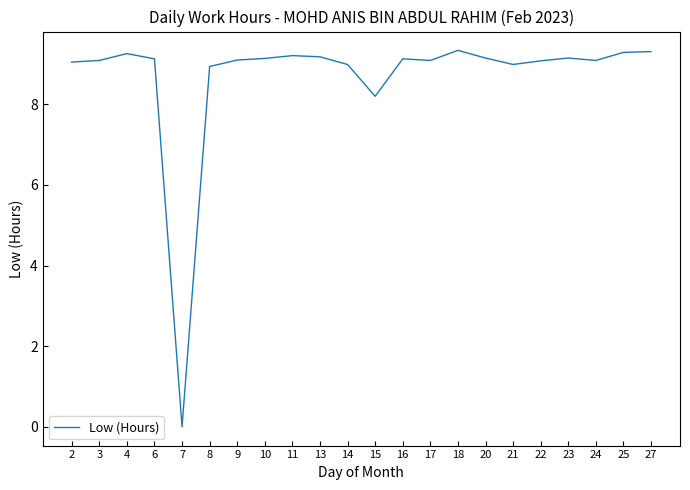

Which label corresponds to the smallest value in the chart?

7